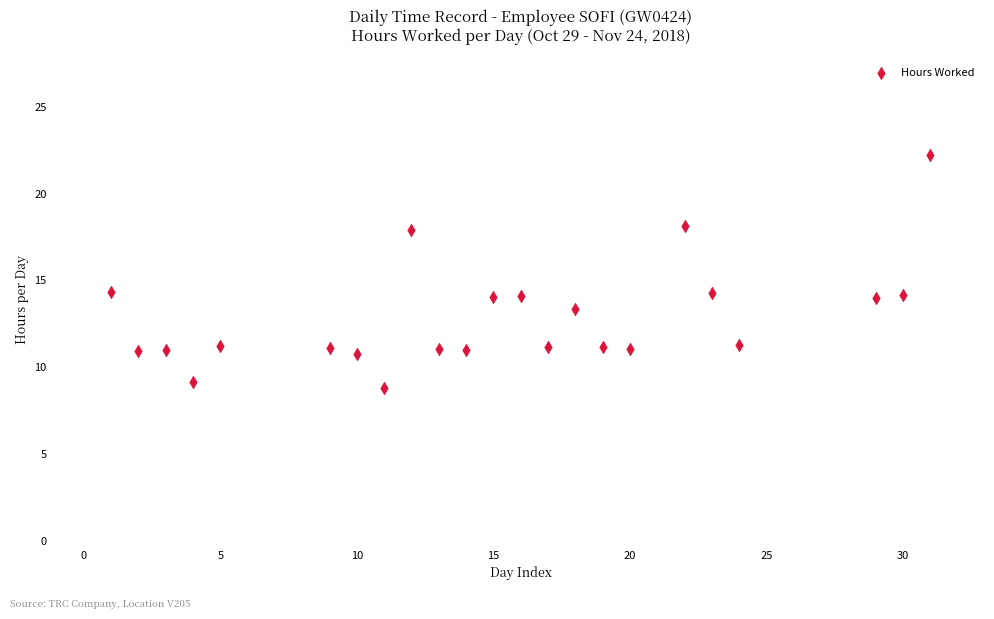

What is the range of Y values (max minus min)?

13.4